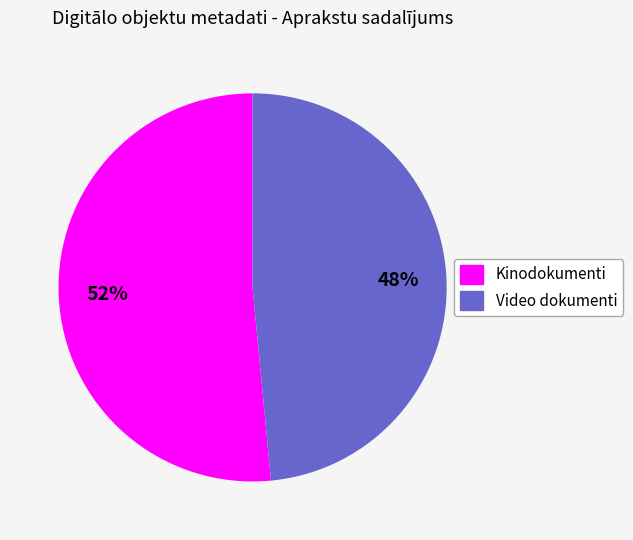

Does any single category account for the majority?

Yes